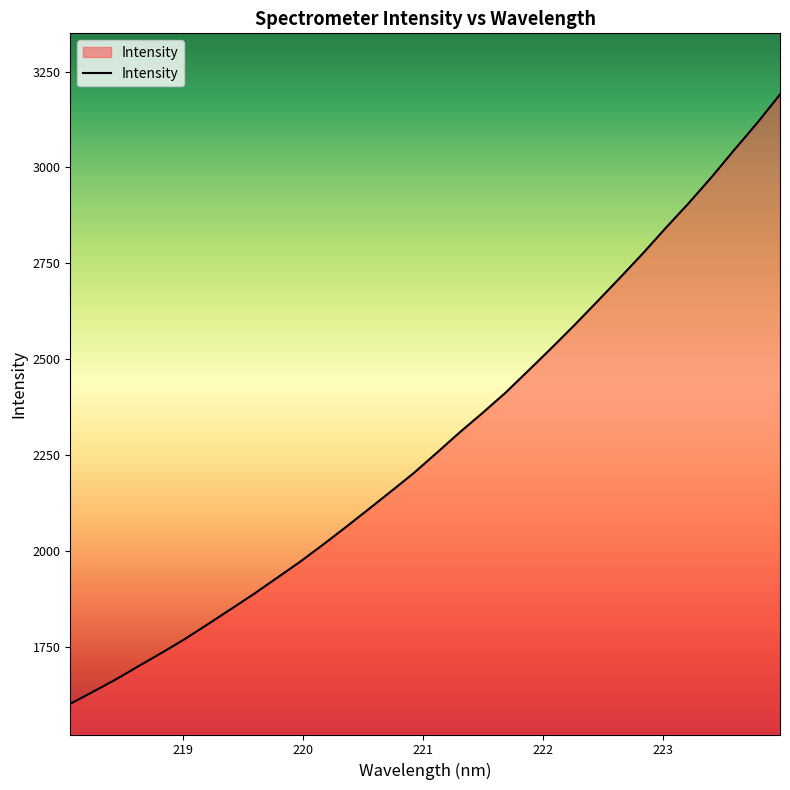

What is the difference between the maximum and minimum values?

1589.3